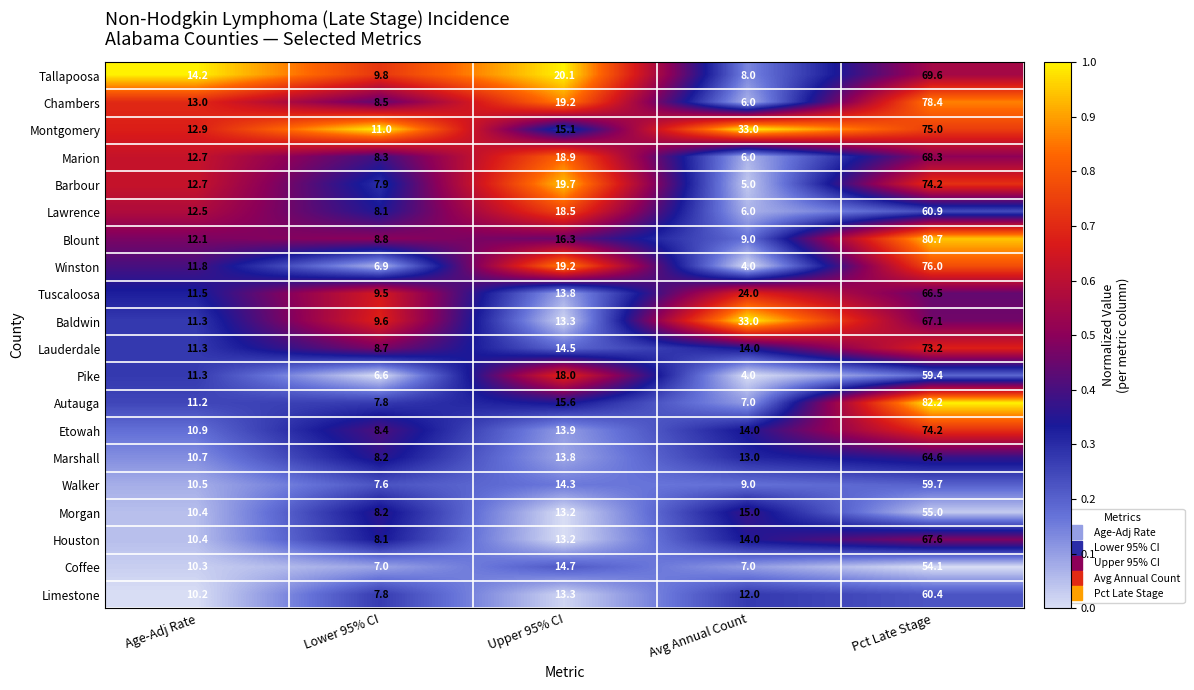

What is the difference between the maximum and minimum values in the Marion series?

62.3